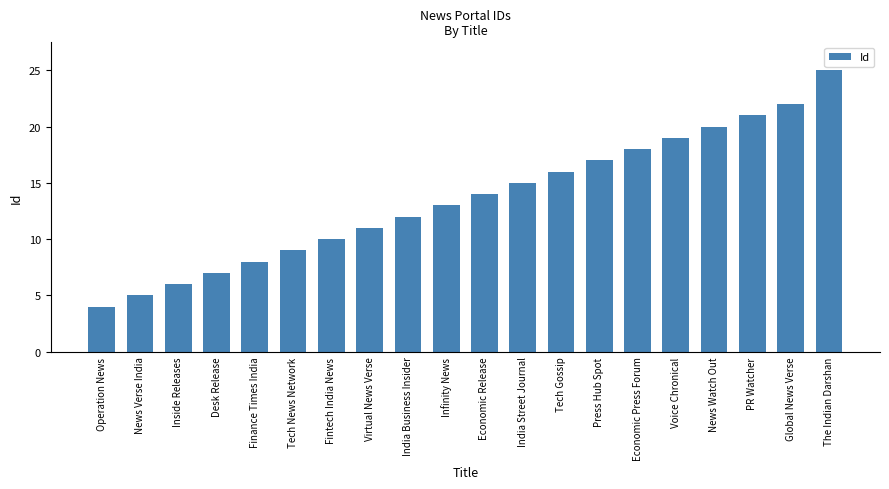

The value at Global News Verse is 22. True or false?

True